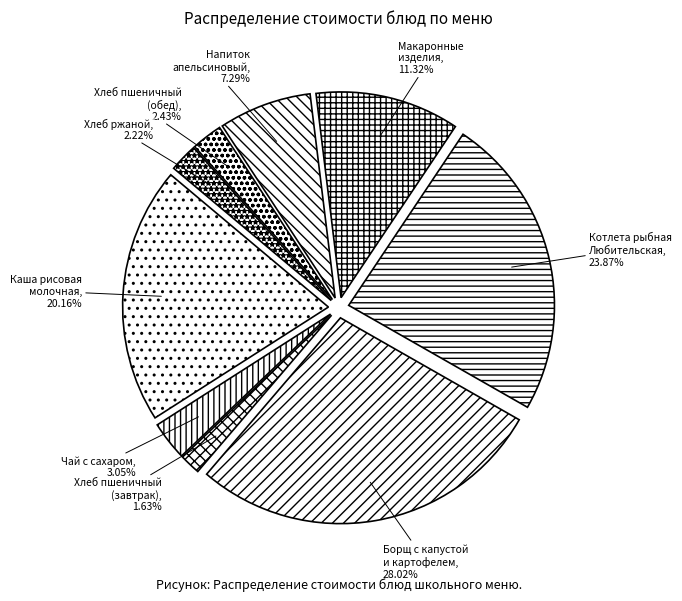

What is the largest slice in the pie chart?

Борщ с капустой и картофелем